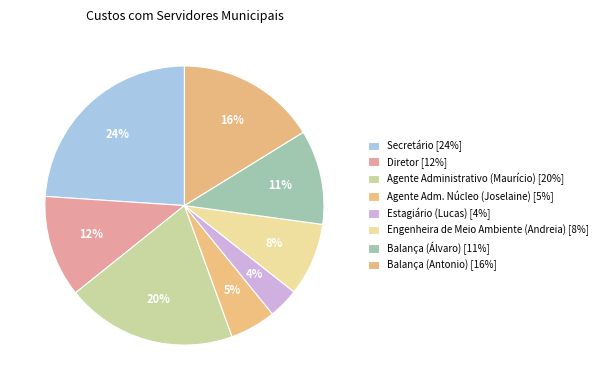

How many segments does this pie chart have?

8